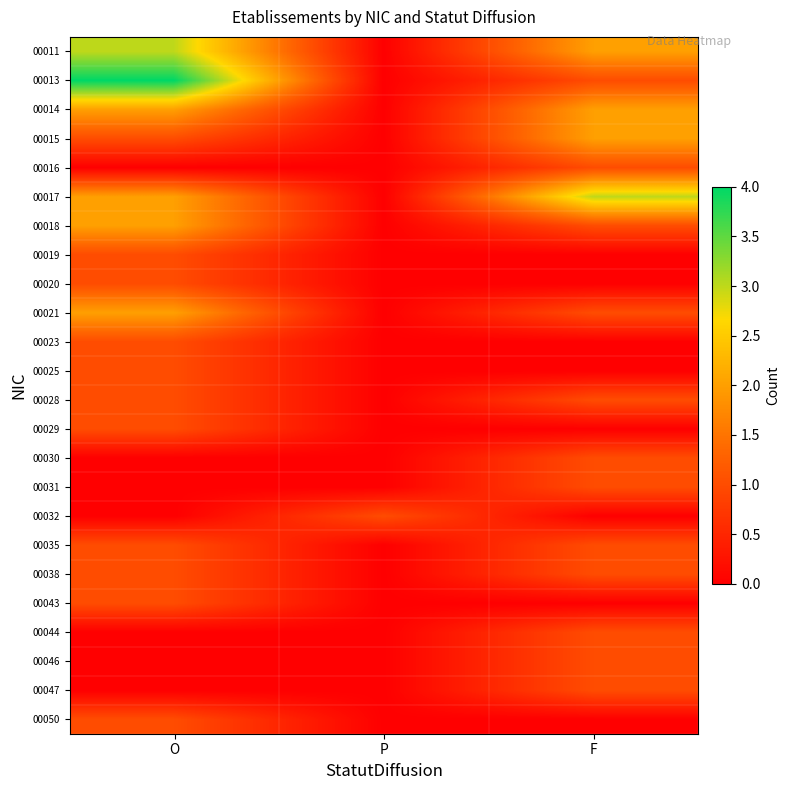

At which category is the sum across all series the highest?

O